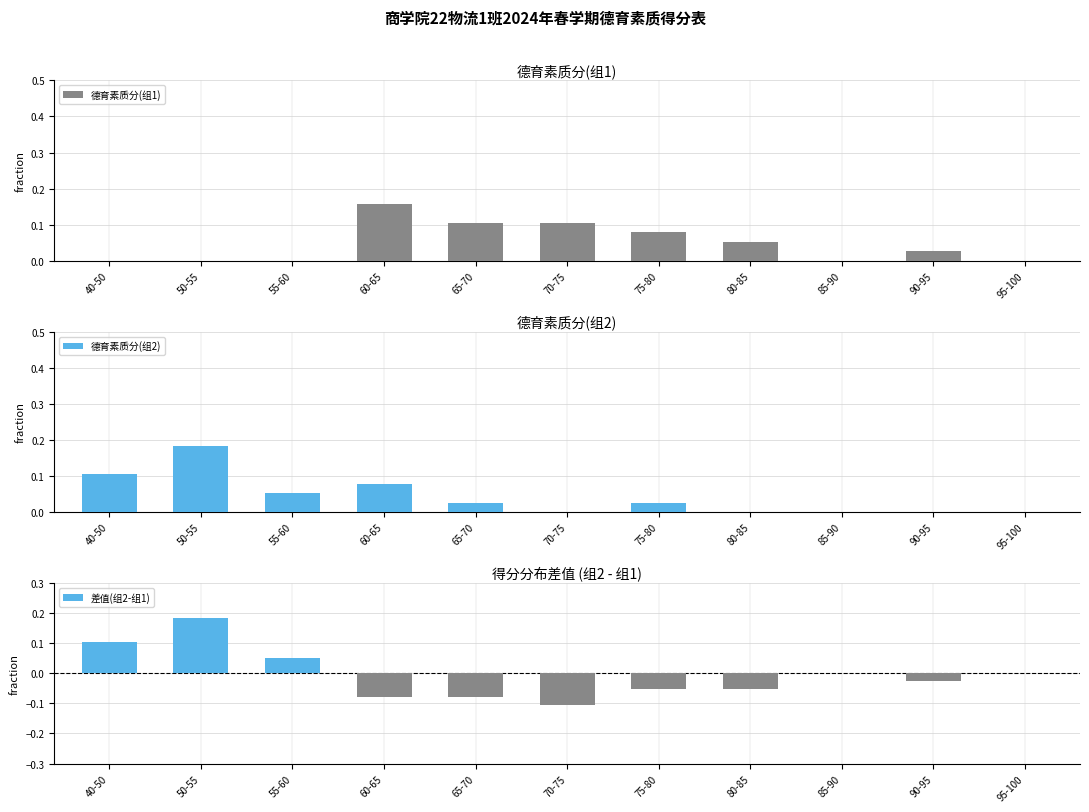

Where is 德育素质分(组2) nearest to the value 0?

70-75